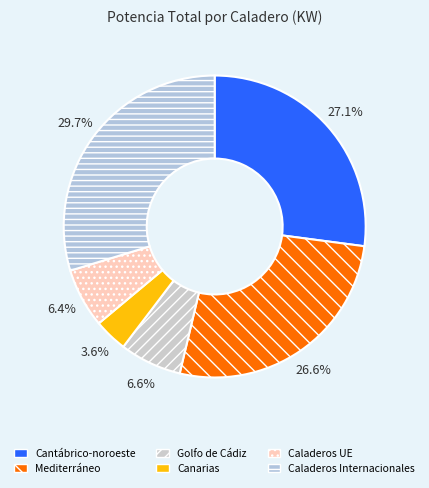

Approximately how many times larger is the value at Cantábrico-noroeste compared to Caladeros UE?

4.3